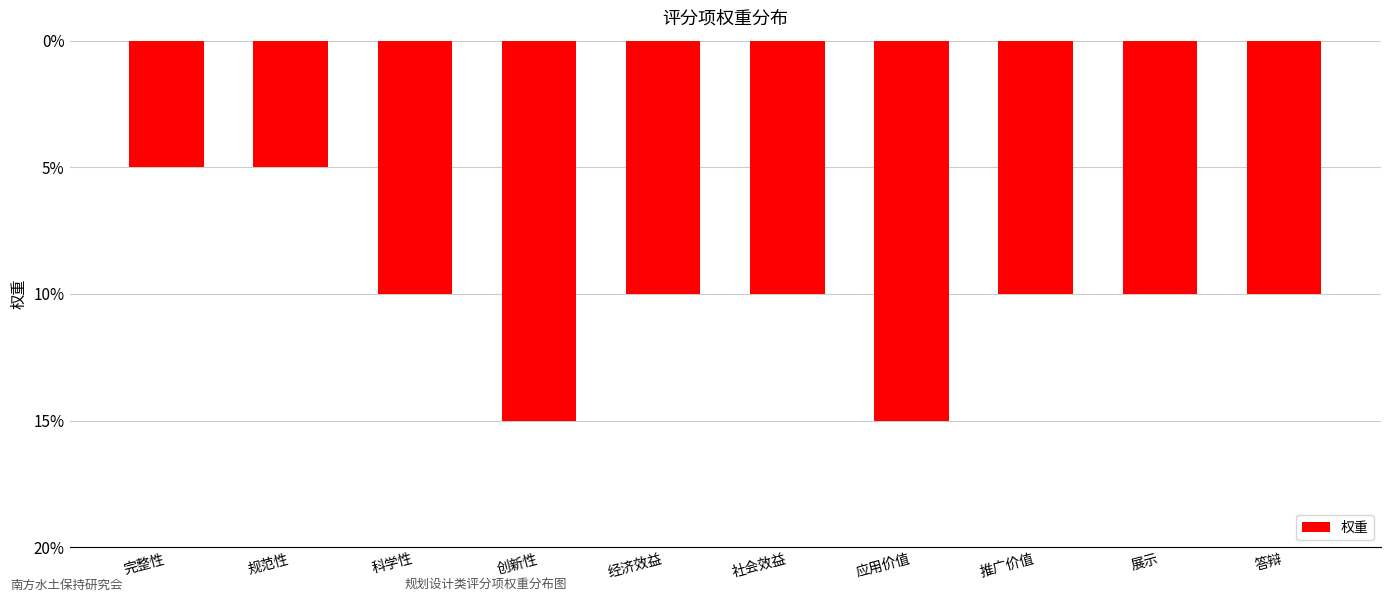

The chart shows a value of -5 at 规范性. True or false?

True